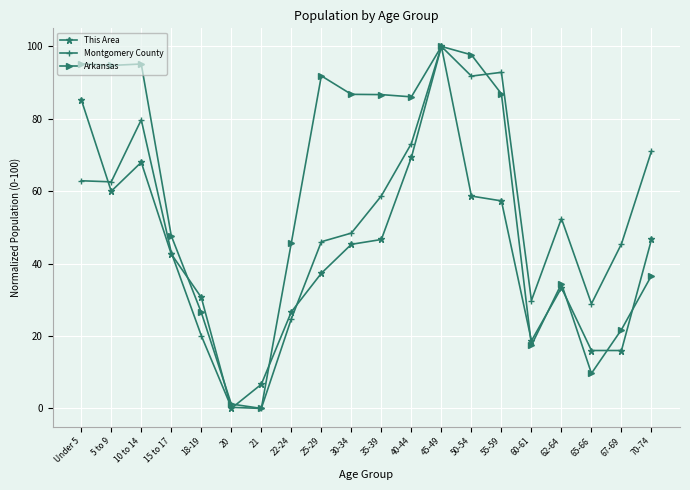

Rank the series at 10 to 14 from lowest to highest value.

This Area, Montgomery County, Arkansas